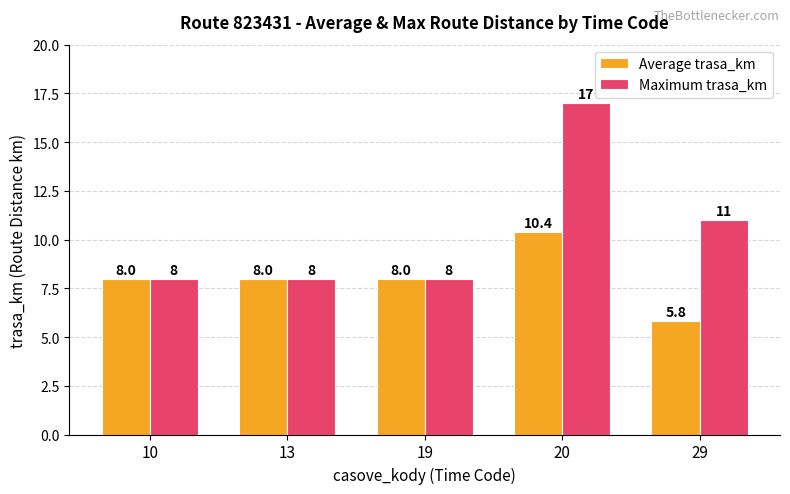

How many bars are there in each group?

2